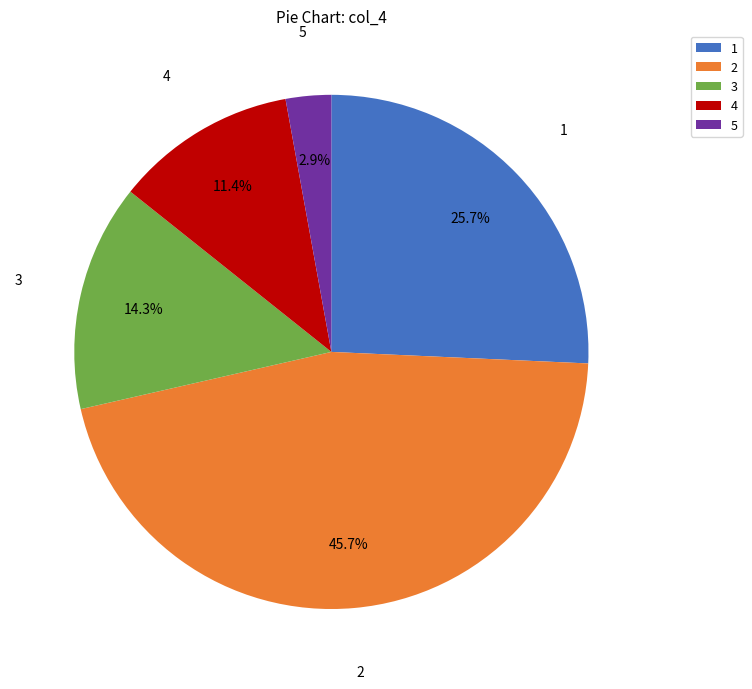

How many segments does this pie chart have?

5